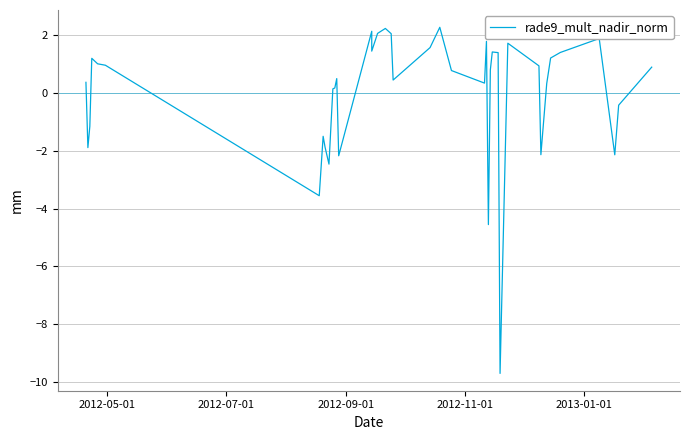

True or false: the data shows -4.0 at 29.

False